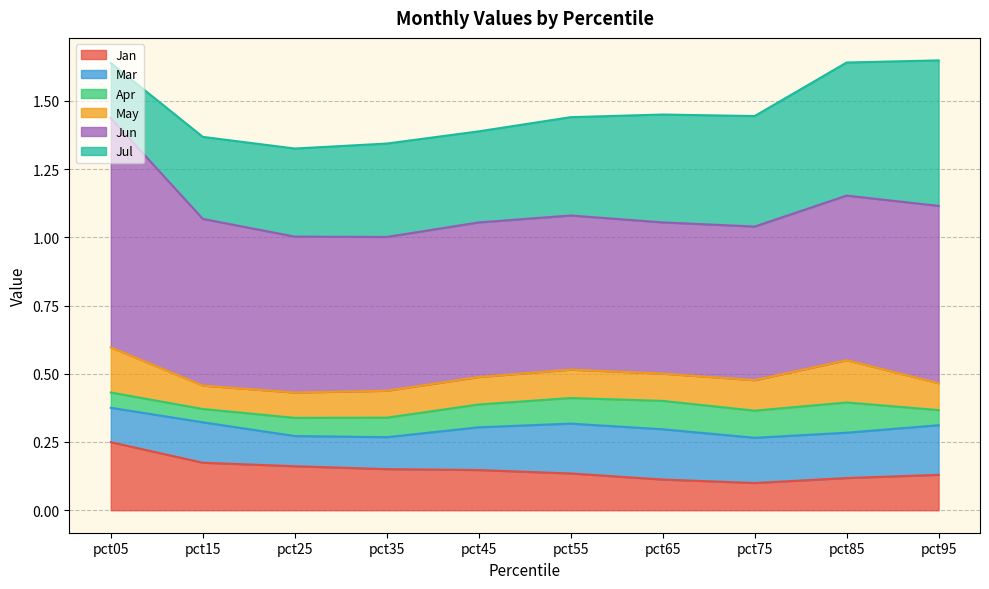

Which series has the largest total across all categories?

Jun